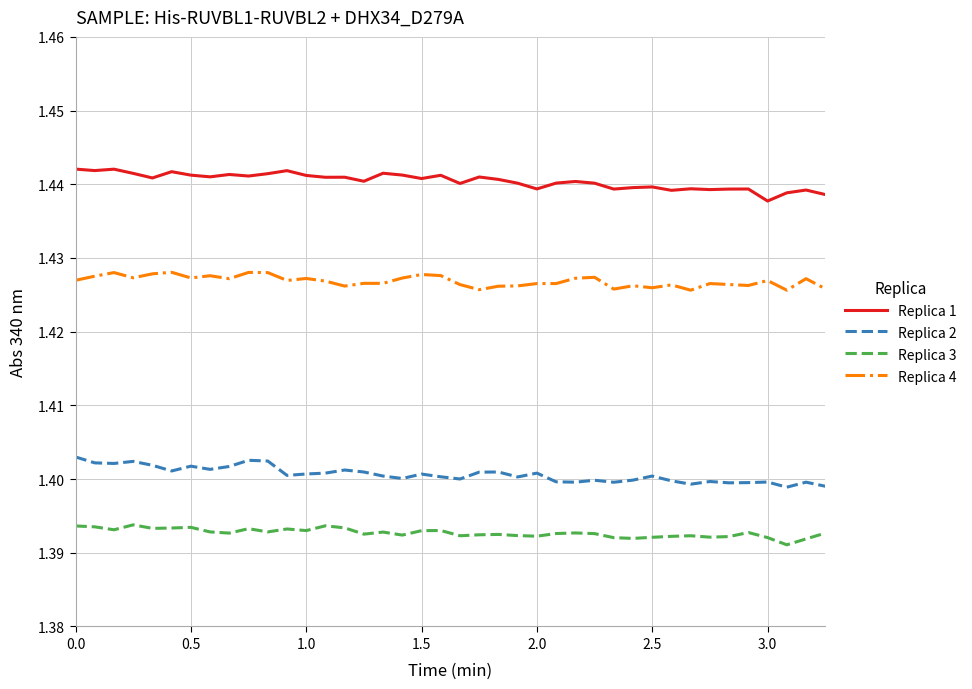

True or false: Replica 2 and Replica 4 cross at least once.

False